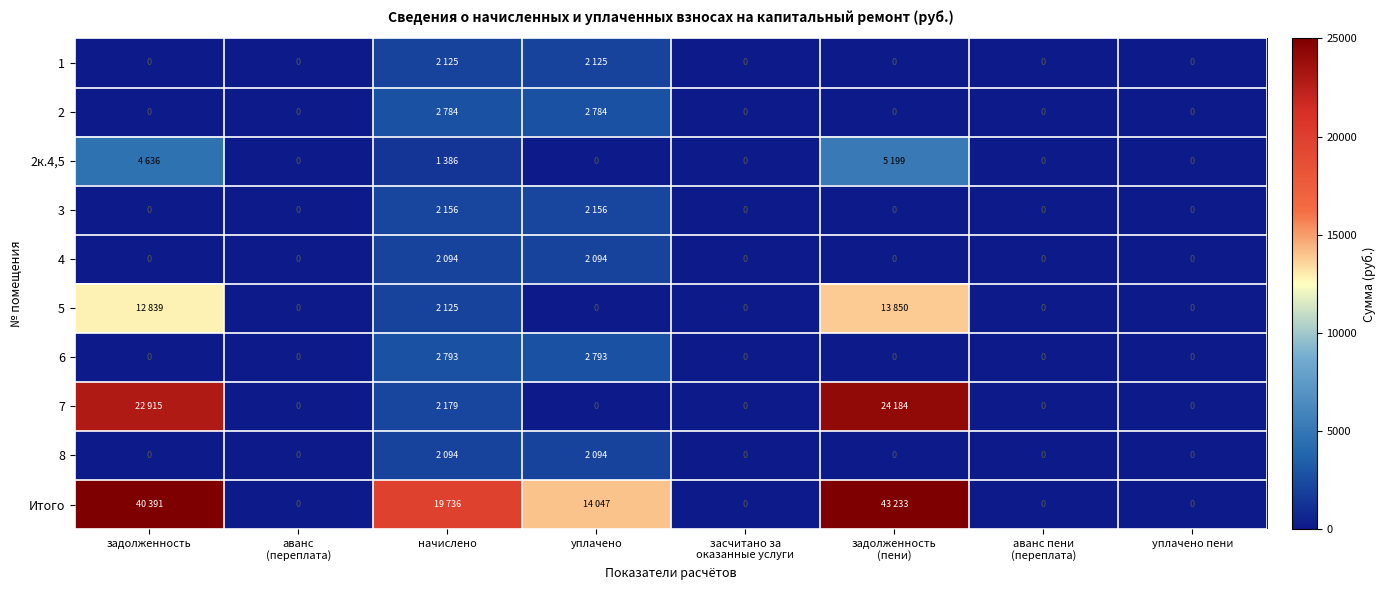

What is the maximum value shown in the chart?

43233.4